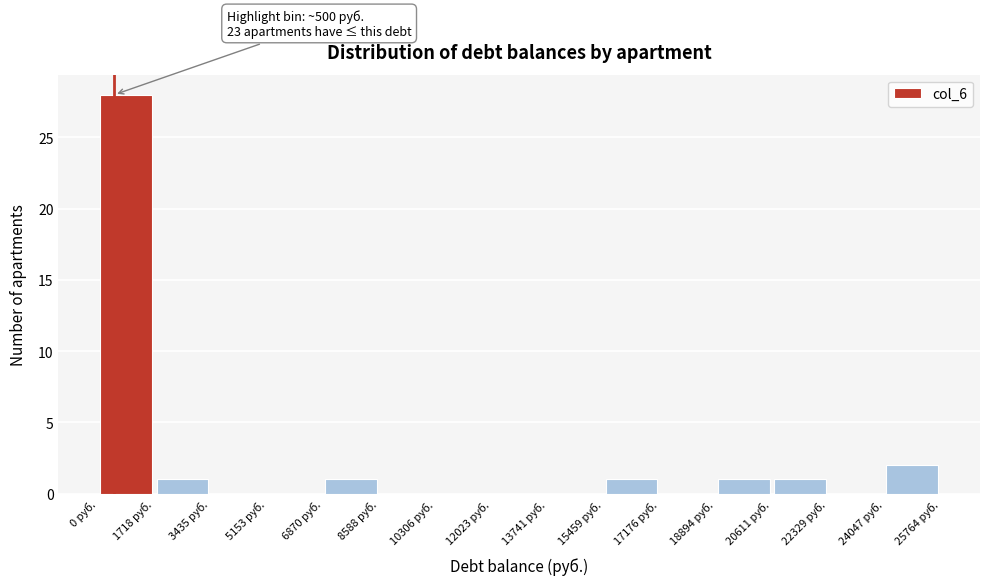

Over which range of the x-axis is the bar tallest?

0 to 1800